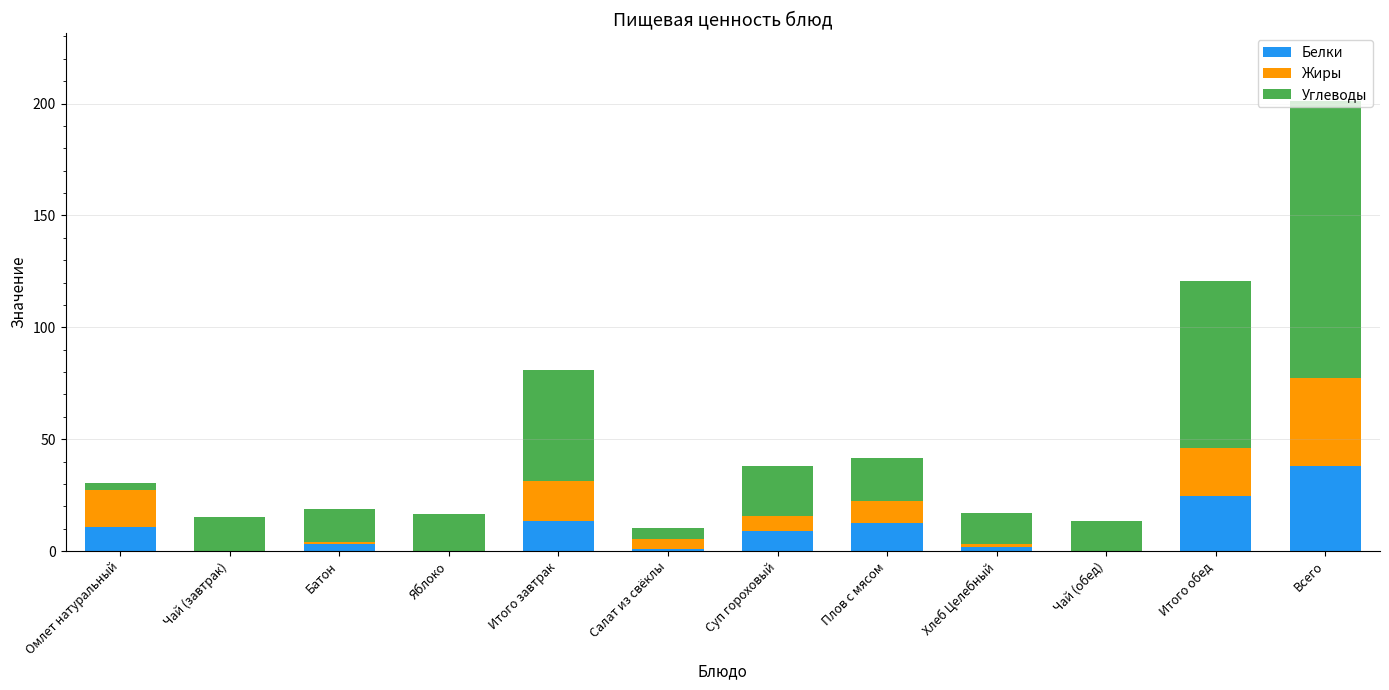

What is the sum of all Белки values?

114.0